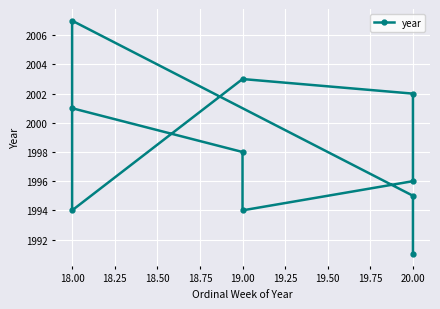

True or false: the data shows 830 at 19.00.

False